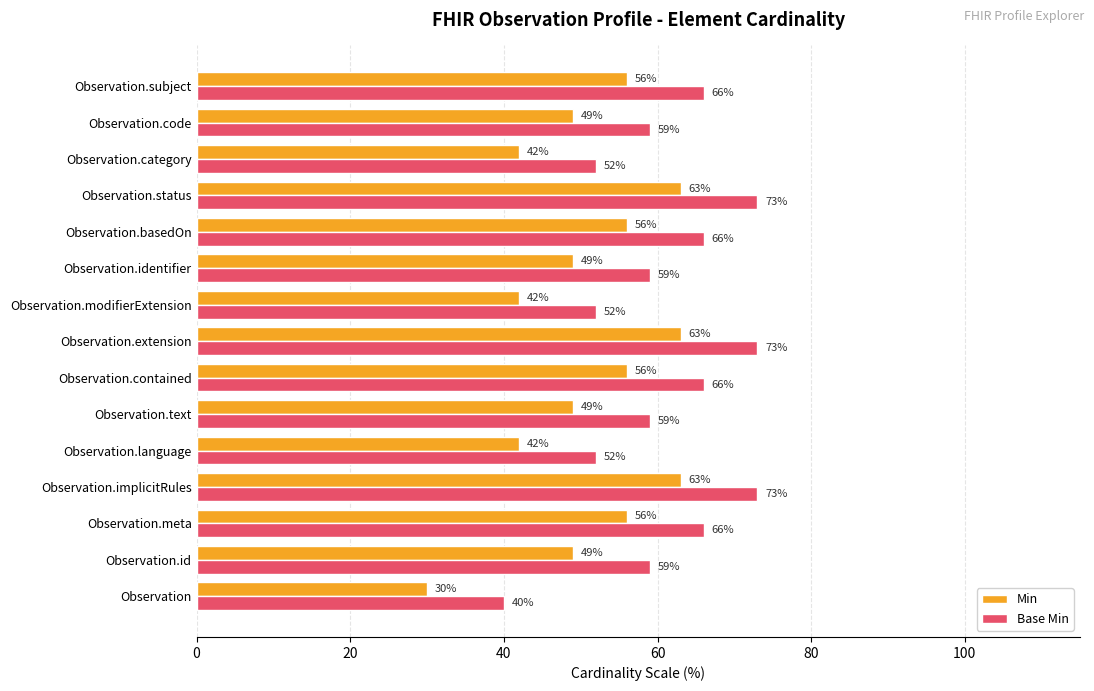

What is the sum of all Min values?

765